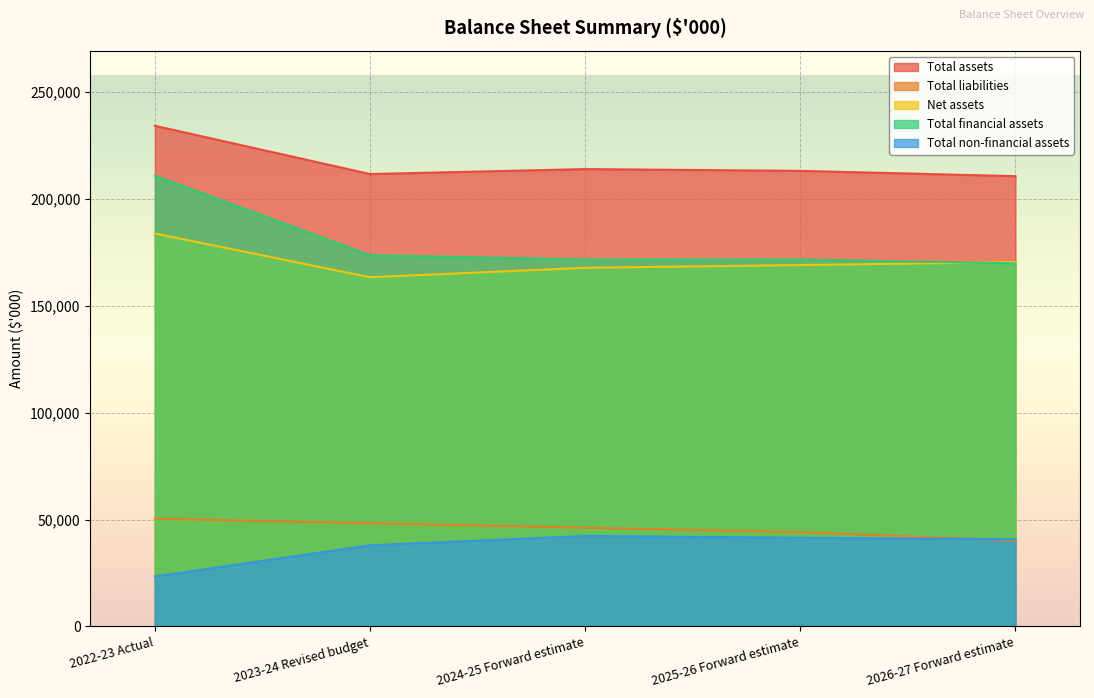

Is it true that Total liabilities equals 44078 at 2025-26 Forward estimate?

True